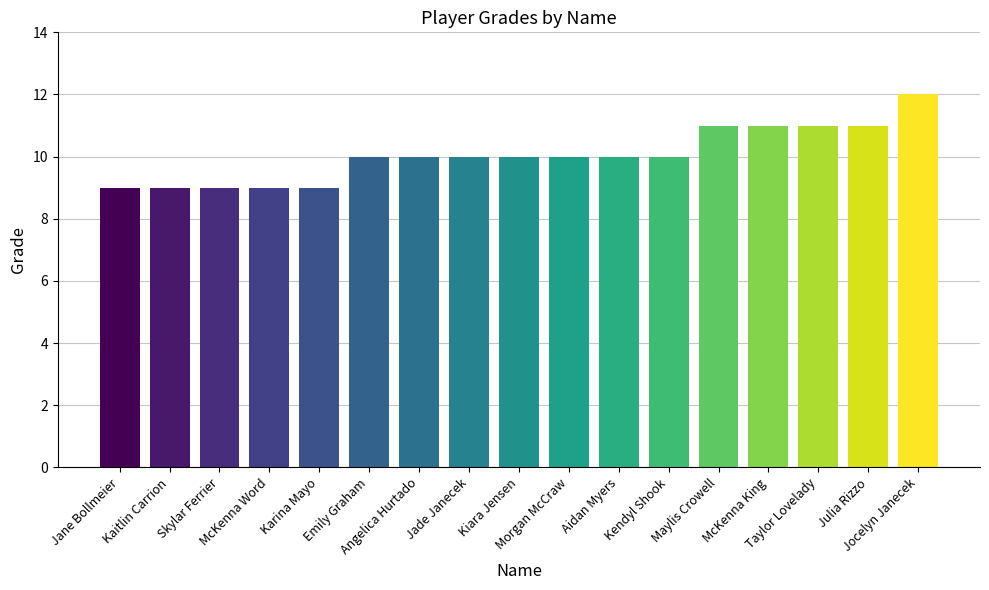

How many categories are shown in the chart?

17